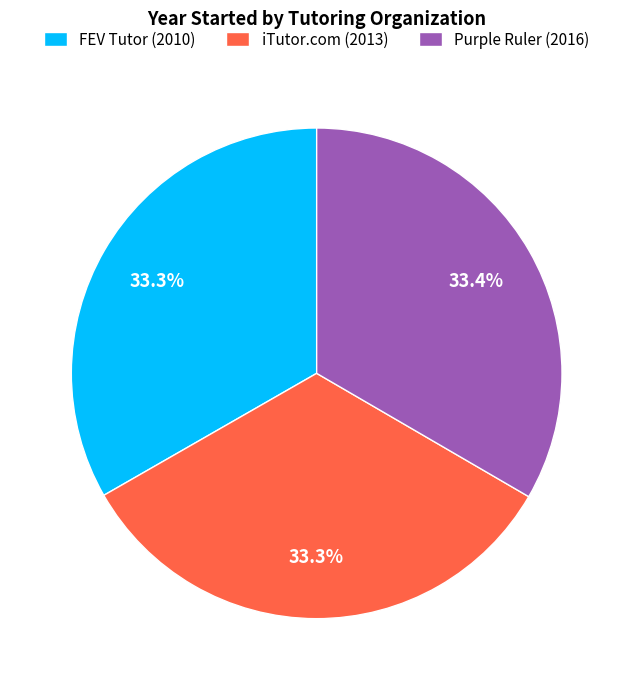

Is the sum of FEV Tutor (2010) and Purple Ruler (2016) greater than half?

Yes